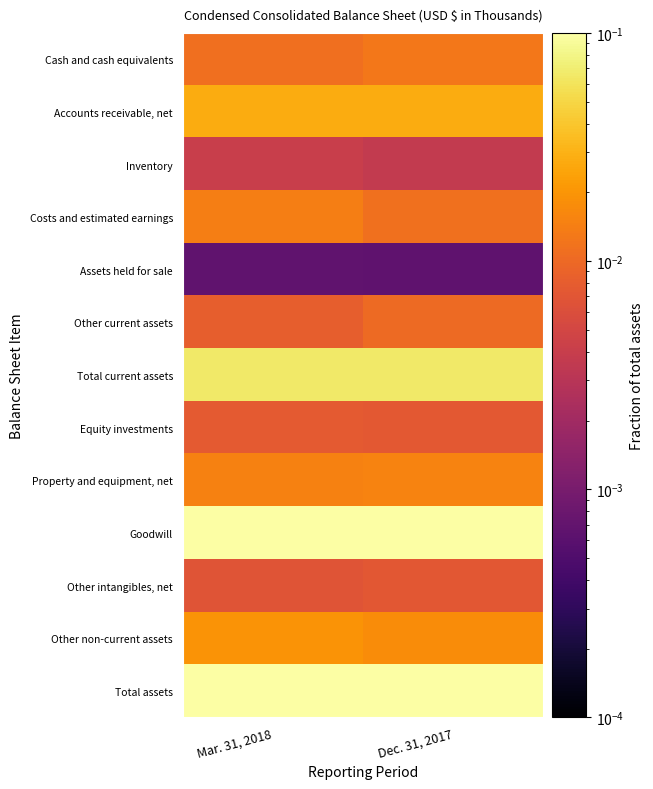

Which has a higher value, Mar. 31, 2018 or Dec. 31, 2017?

Dec. 31, 2017